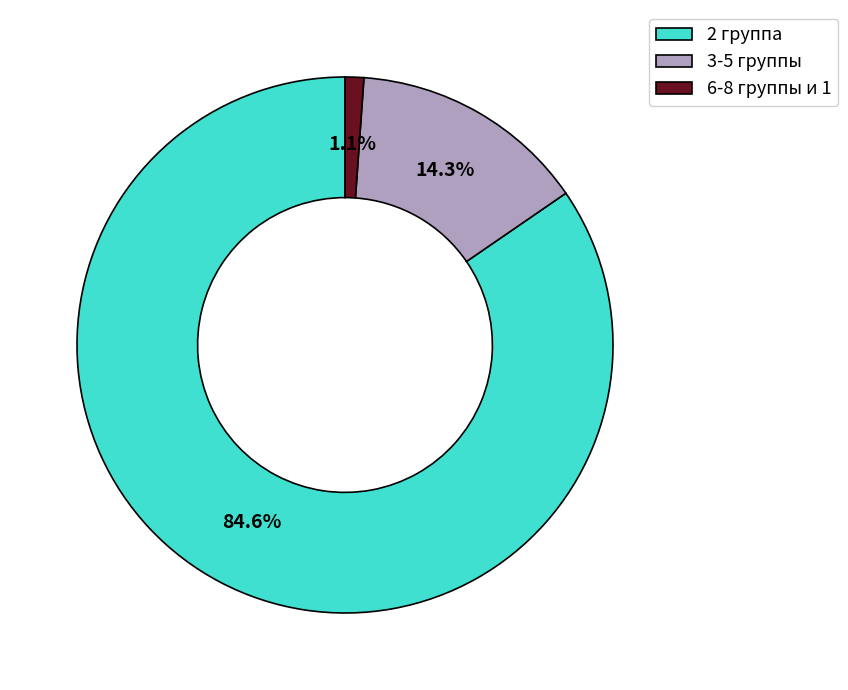

Which has a higher value, 6-8 группы и 1 or 3-5 группы?

3-5 группы